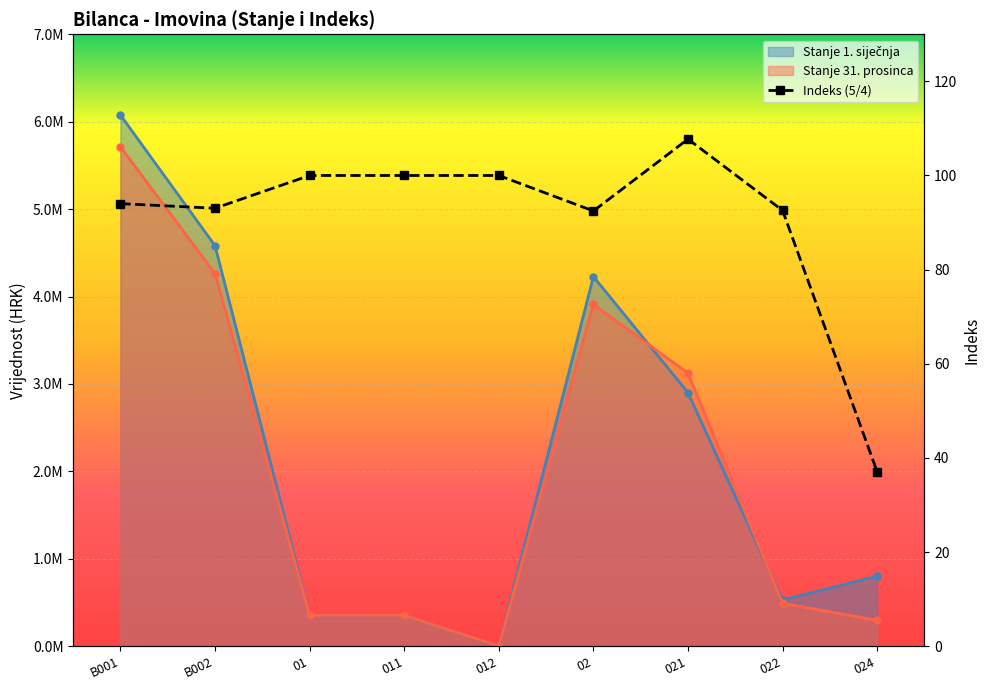

Reading right to left, transcribe all the data shown in this chart.

Stanje 1. siječnja: 024=799875.2	022=528749.4	021=2899749.3	02=4228373.9	012=1000.0	011=352680.0	01=353680.0	B002=4582053.9	B001=6076277.8
Stanje 31. prosinca: 024=296216.4	022=489451.7	021=3123779.6	02=3909447.7	012=1000.0	011=352680.0	01=353680.0	B002=4263127.7	B001=5712663.0
Indeks: 024=37.0	022=92.6	021=107.7	02=92.5	012=100.0	011=100.0	01=100.0	B002=93.0	B001=94.0